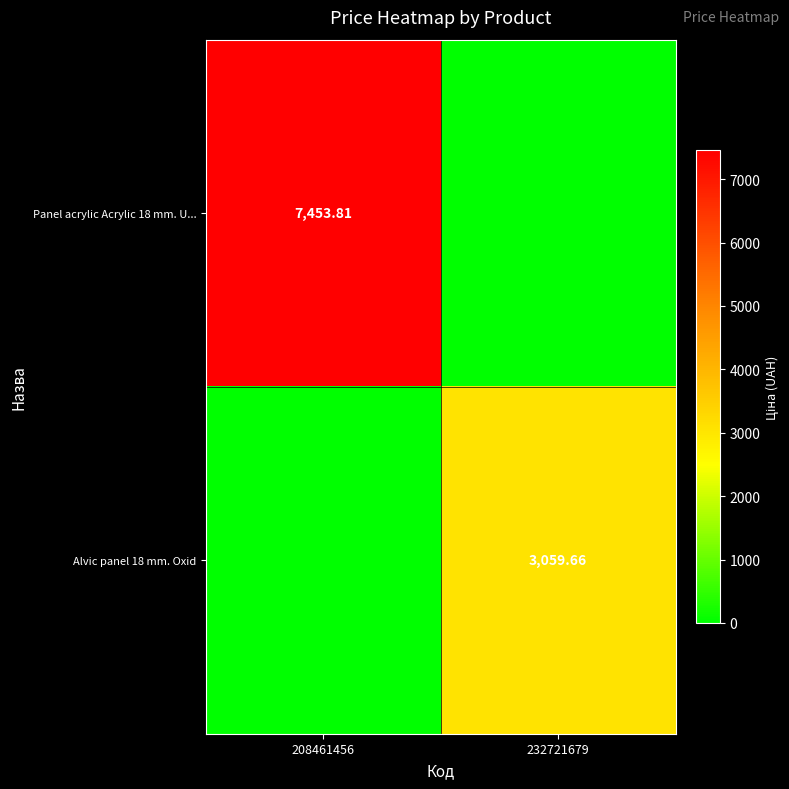

At which category is the sum across all series the highest?

208461456